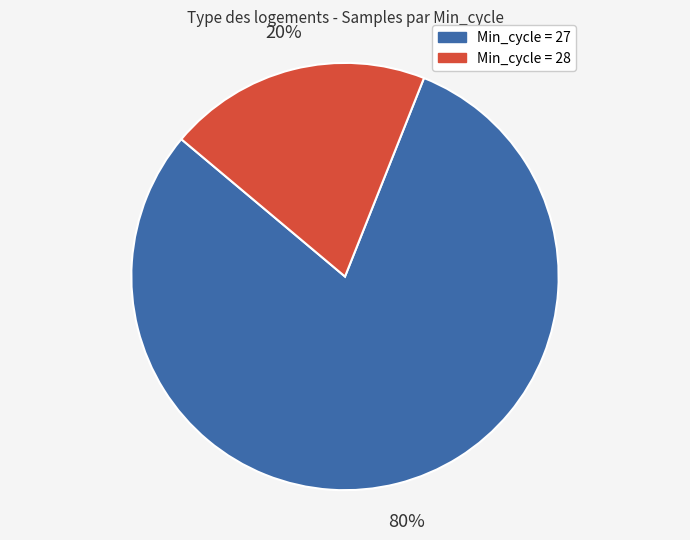

Which category has the smallest portion of the pie?

Min_cycle = 28